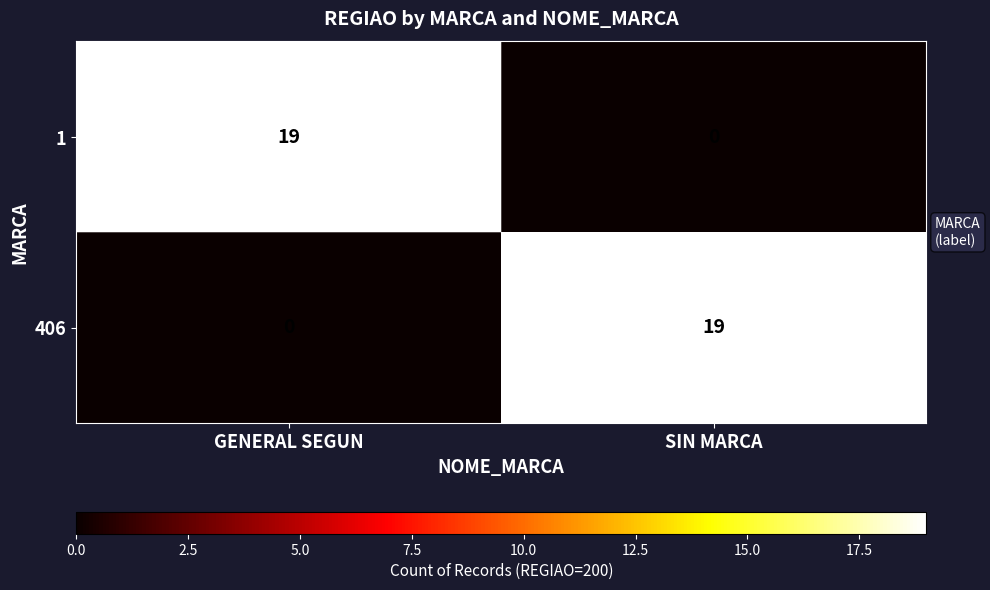

At how many categories does at least one series exceed 6?

2